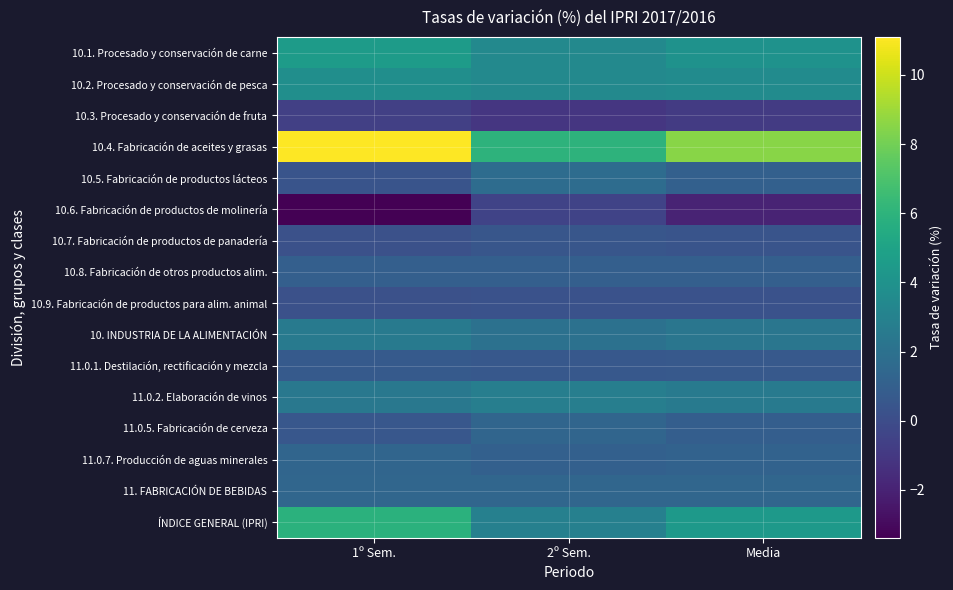

List the series in order of their peak value, lowest first.

10.3. Procesado y conservación de fruta, 10.6. Fabricación de productos de molinería, 10.9. Fabricación de productos para alim. animal, 10.7. Fabricación de productos de panadería, 11.0.1. Destilación, rectificación y mezcla, 10.8. Fabricación de otros productos alim., 11.0.7. Producción de aguas minerales, 11.0.5. Fabricación de cerveza, 11. FABRICACIÓN DE BEBIDAS, 10.5. Fabricación de productos lácteos, 10. INDUSTRIA DE LA ALIMENTACIÓN, 11.0.2. Elaboración de vinos, 10.2. Procesado y conservación de pesca, 10.1. Procesado y conservación de carne, ÍNDICE GENERAL (IPRI), 10.4. Fabricación de aceites y grasas